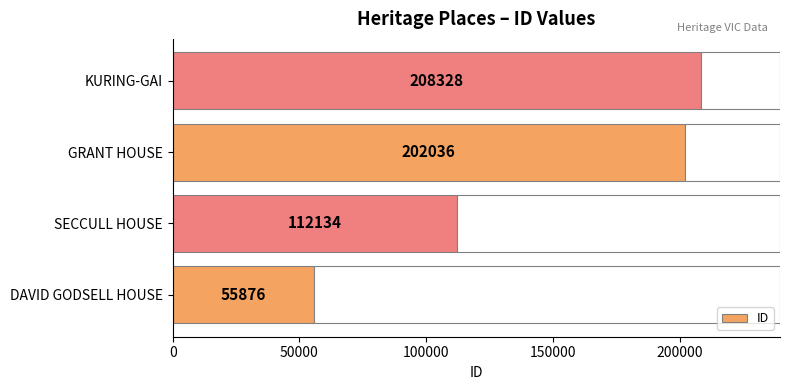

What is the sum of all values?

578374